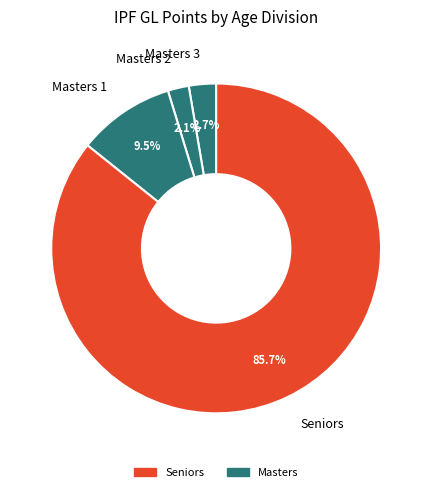

Which slice is the smallest?

Masters 2